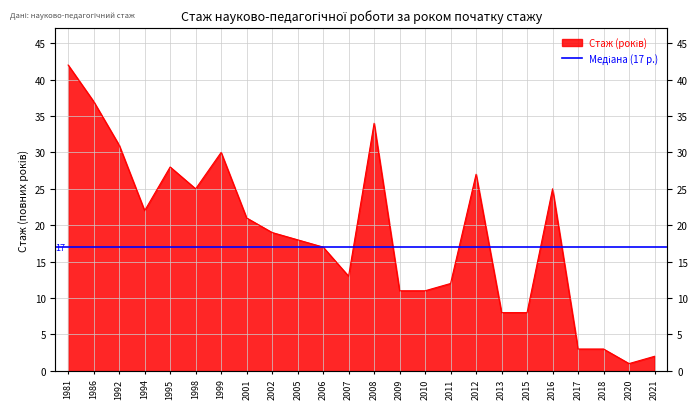

Approximately how many times larger is the value at 1981 compared to 1999?

1.4